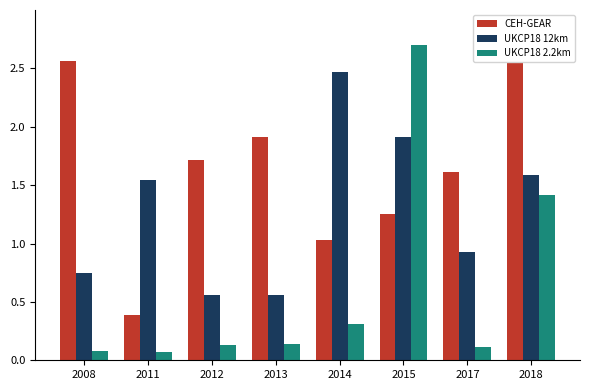

Which series has the largest total across all categories?

CEH-GEAR